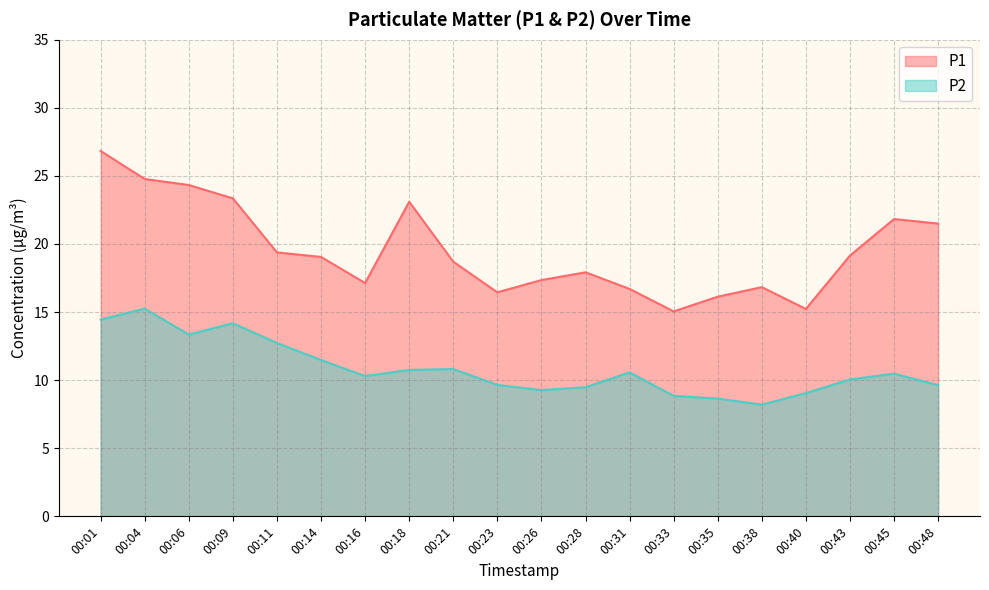

Which series has the largest range (max minus min)?

P1